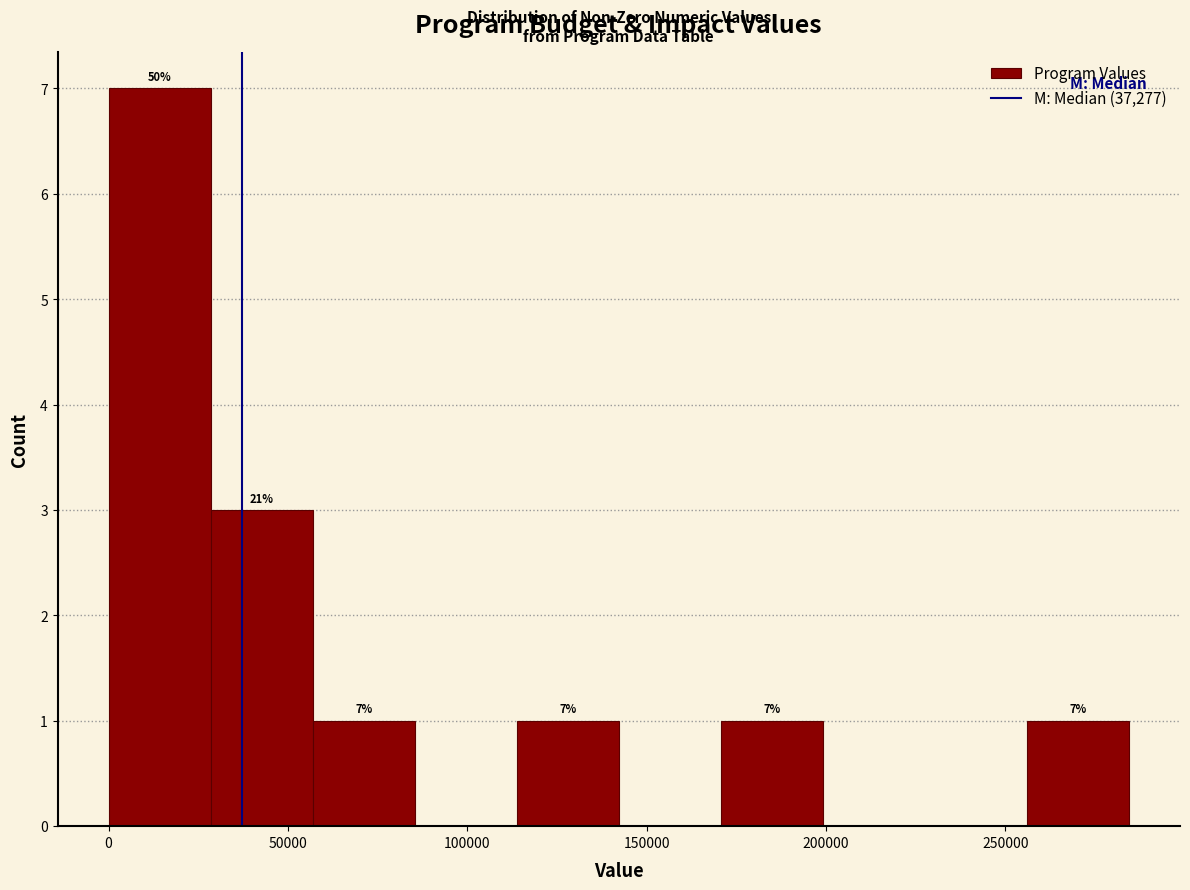

Which range on the x-axis has the tallest bar?

0 to 30000